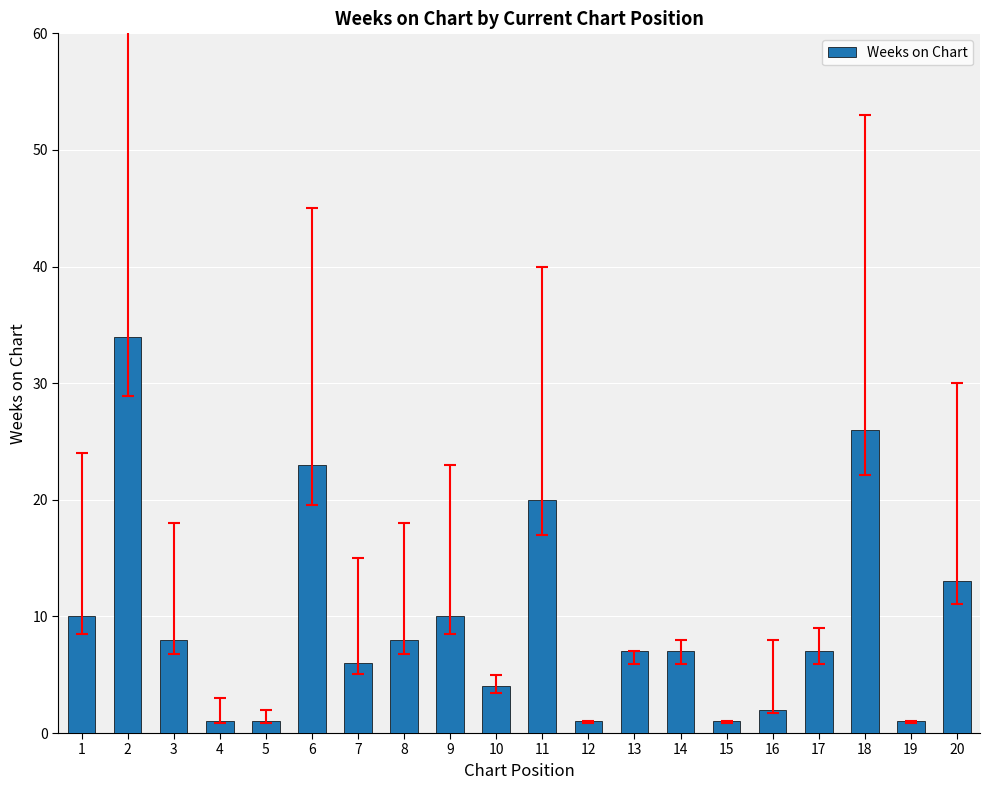

What is the ratio of the value at 8 to the value at 16?

4.0